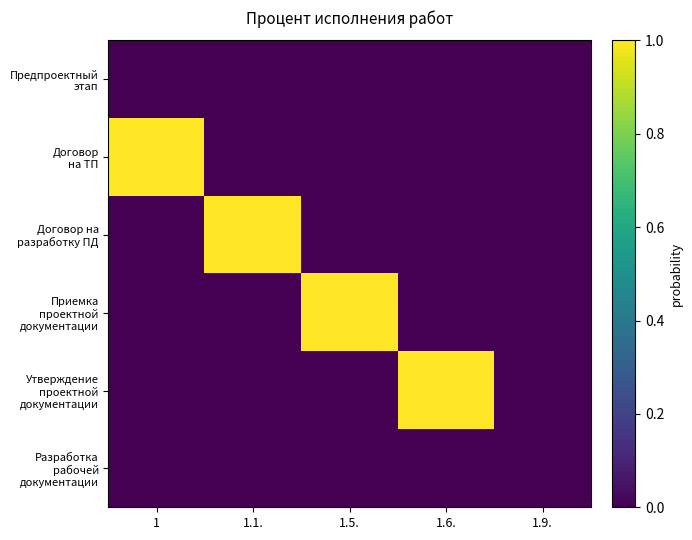

Rank the series at 1.9. from lowest to highest value.

Предпроектный этап, Договор на ТП, Договор на разработку ПД, Приемка проектной документации, Утверждение проектной документации, Разработка рабочей документации